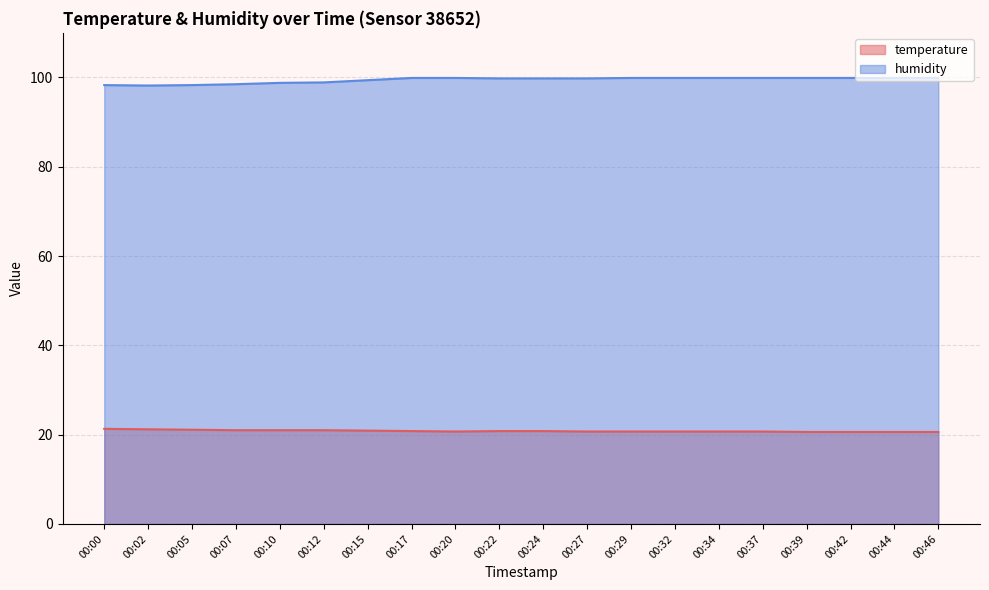

Reading left to right, list all the values displayed in this chart.

temperature: 21.3	21.2	21.1	21.0	21.0	21.0	20.9	20.8	20.7	20.8	20.8	20.7	20.7	20.7	20.7	20.7	20.6	20.6	20.6	20.6
humidity: 98.3	98.2	98.3	98.5	98.8	98.9	99.4	99.9	99.9	99.8	99.8	99.8	99.9	99.9	99.9	99.9	99.9	99.9	99.9	99.9